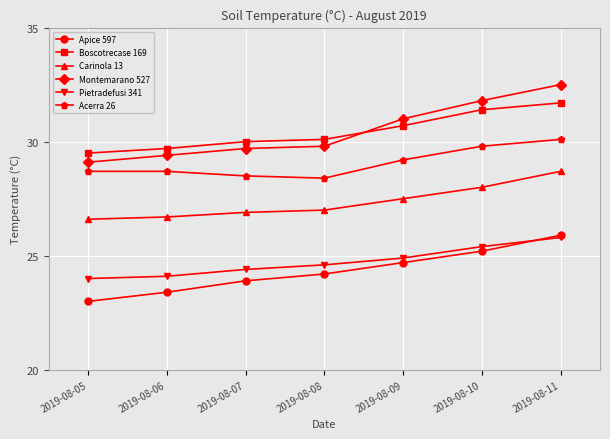

Rank the series at 2019-08-06 from lowest to highest value.

Apice 597, Pietradefusi 341, Carinola 13, Acerra 26, Montemarano 527, Boscotrecase 169